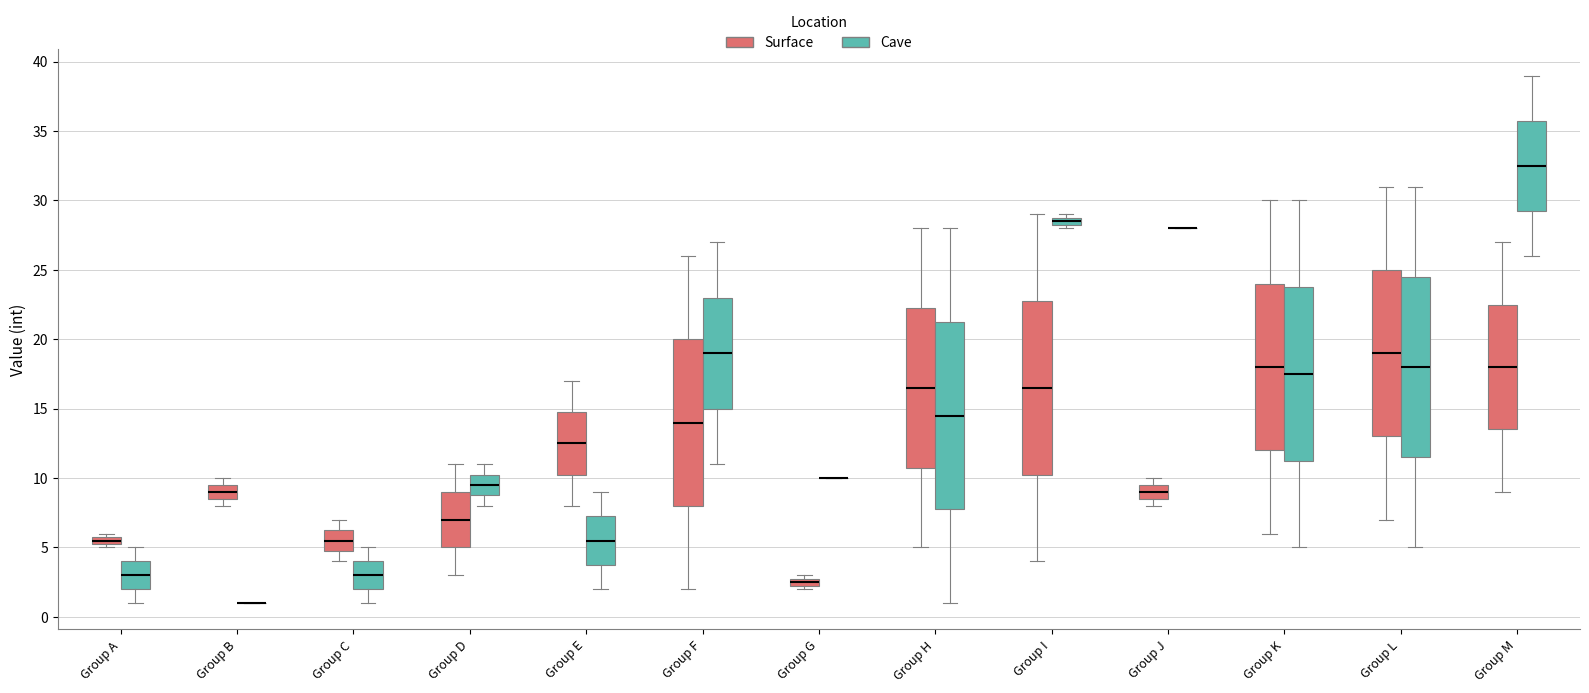

Where does the median line of the box for Group M (Surface) sit on the y-axis? The values are not printed on the chart, so give them approximately, as read against the axis.

18.0